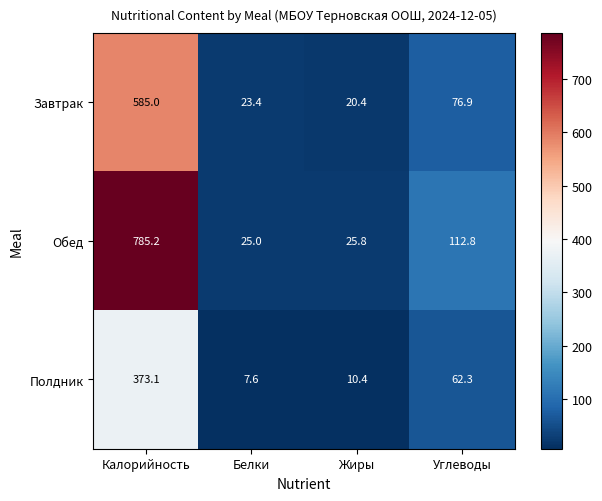

Reading left to right, extract all data points from this chart.

Завтрак: 585.0	23.4	20.4	76.9
Обед: 785.2	25.0	25.8	112.8
Полдник: 373.1	7.6	10.4	62.3